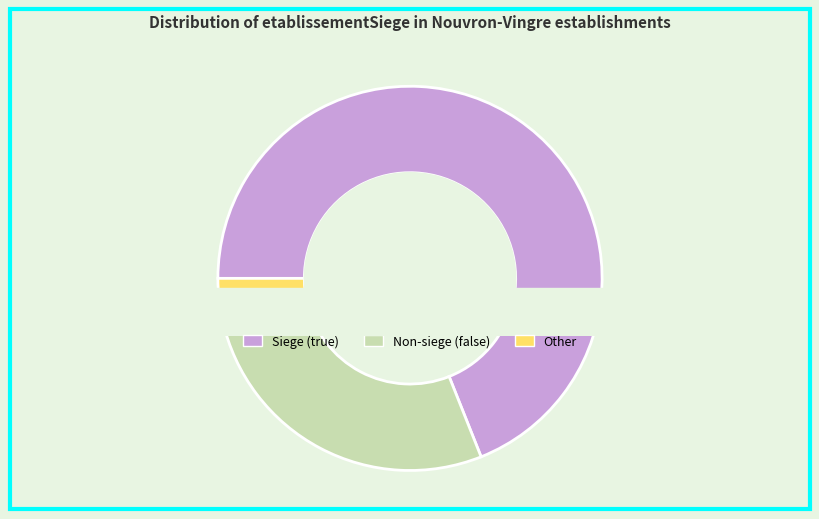

Rank the categories by value from highest to lowest.

true, false, other